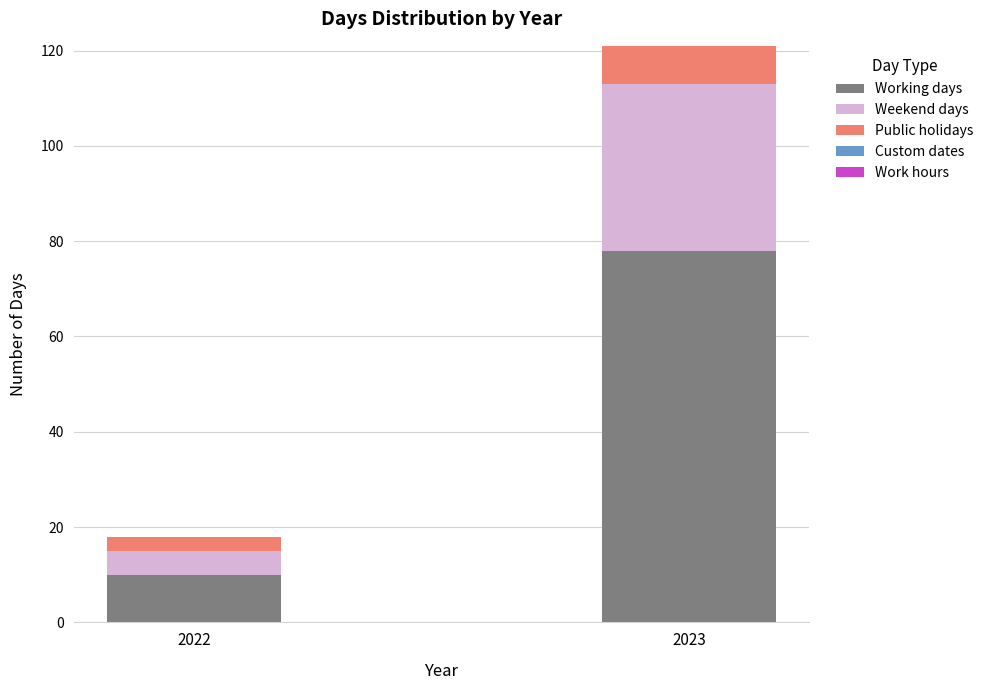

At which category is the sum across all series the highest?

2023